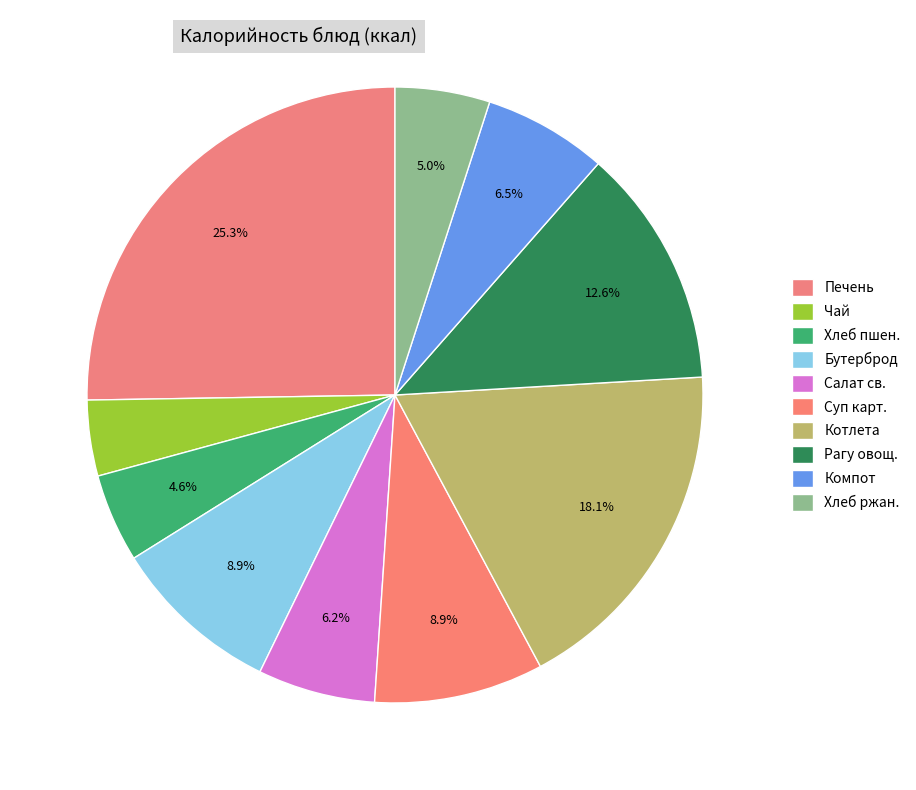

To the nearest percent, what is the difference between the largest and smallest slice percentages?

21%